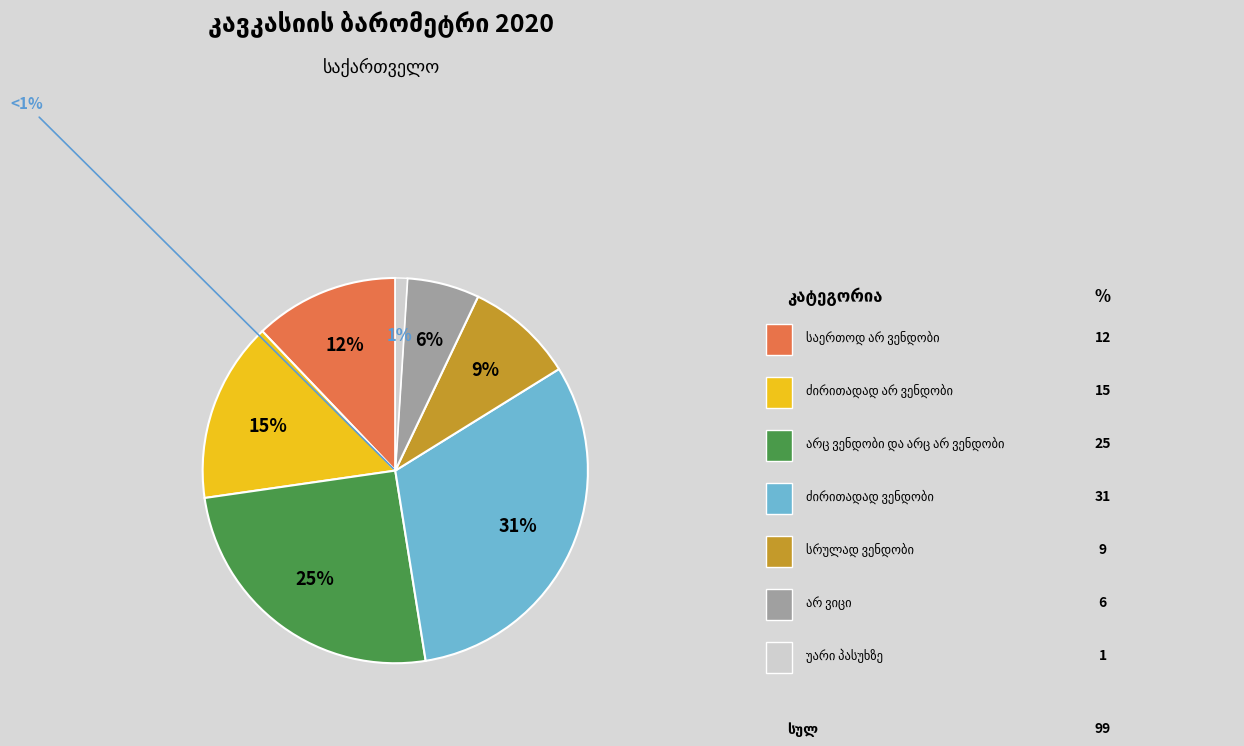

Is there a majority slice in this chart?

No